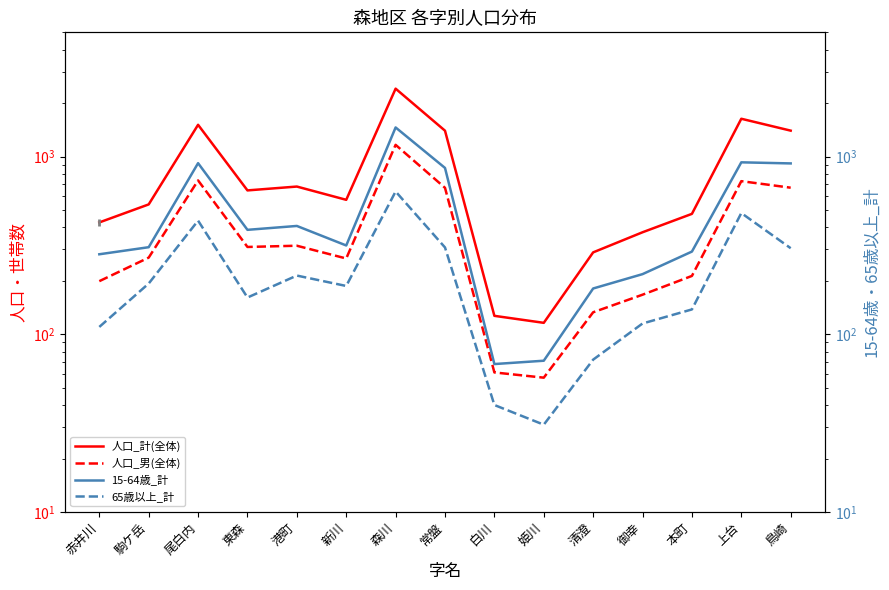

Rank the series by their maximum value, from lowest to highest.

65歳以上_計, 人口_男(全体), 15-64歳_計, 人口_計(全体)